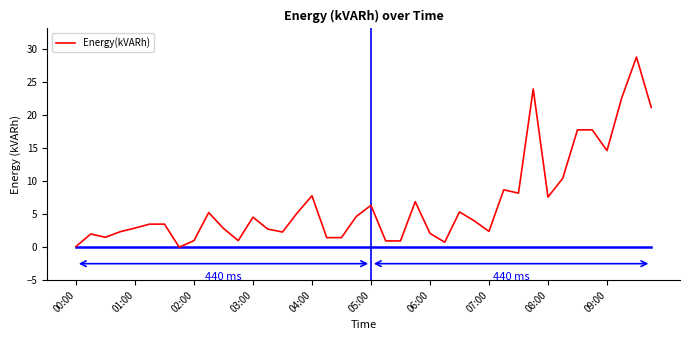

What is the maximum value shown in the chart?

28.9